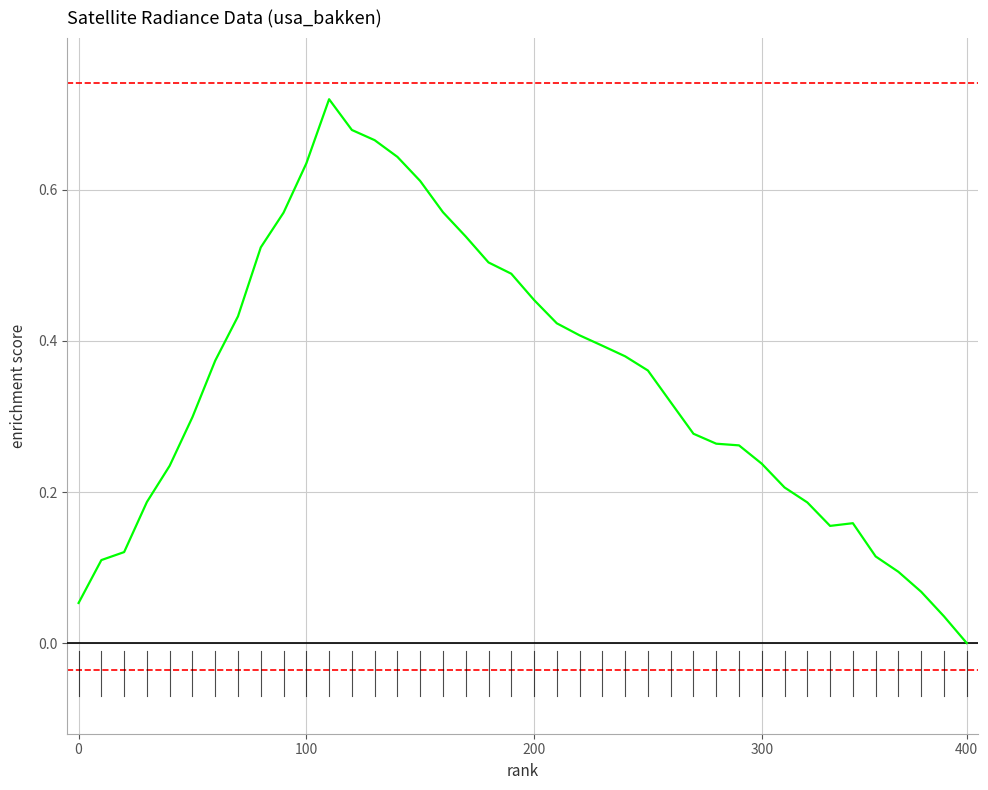

How many lines are shown in the chart?

2